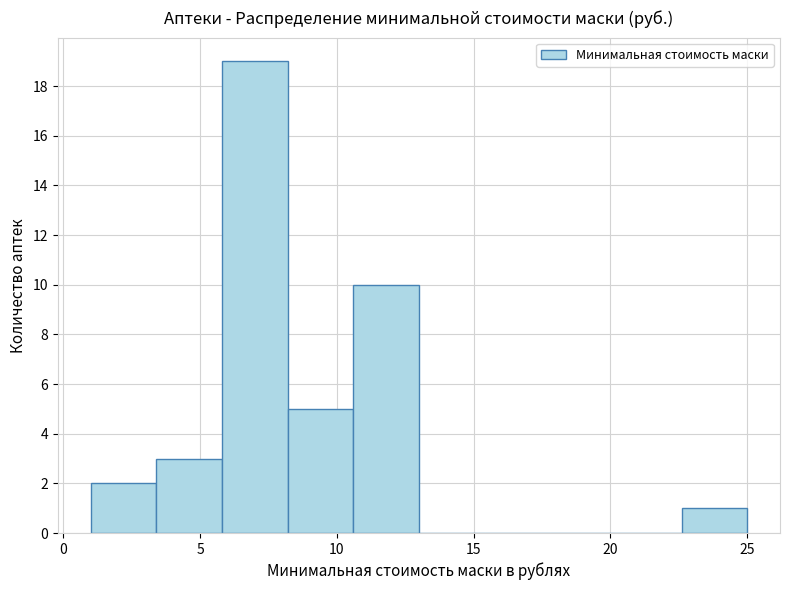

Which range on the x-axis has the tallest bar?

5.8 to 8.2